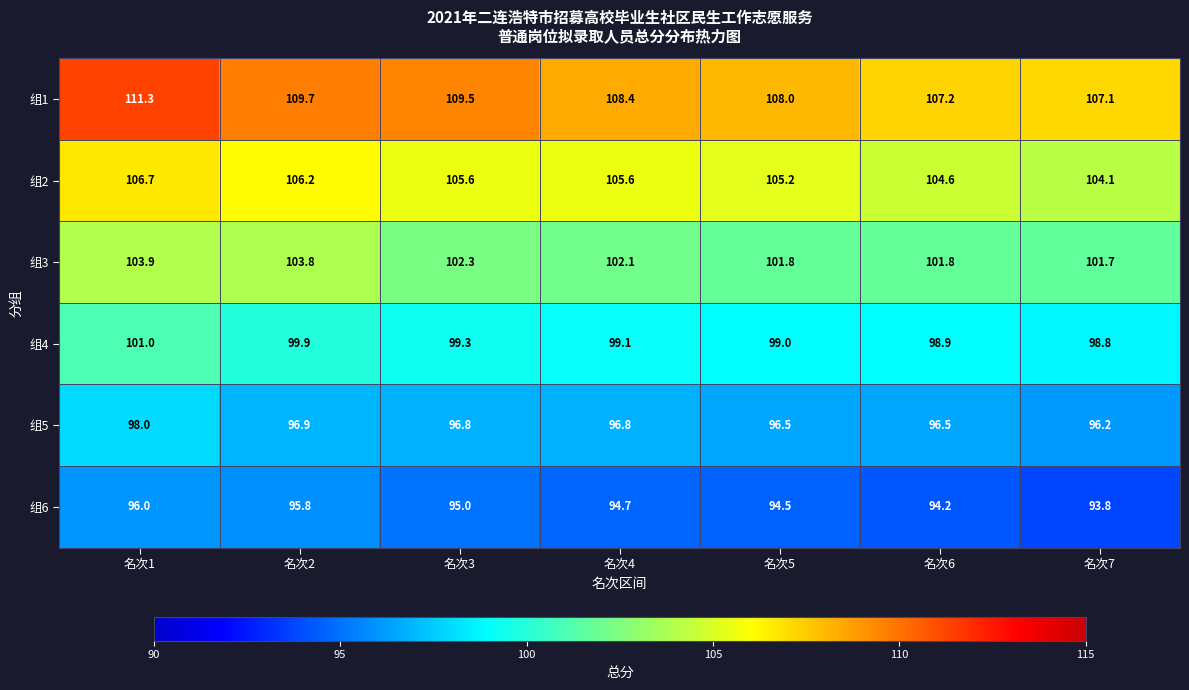

At which label is 组5 closest to 97?

名次2